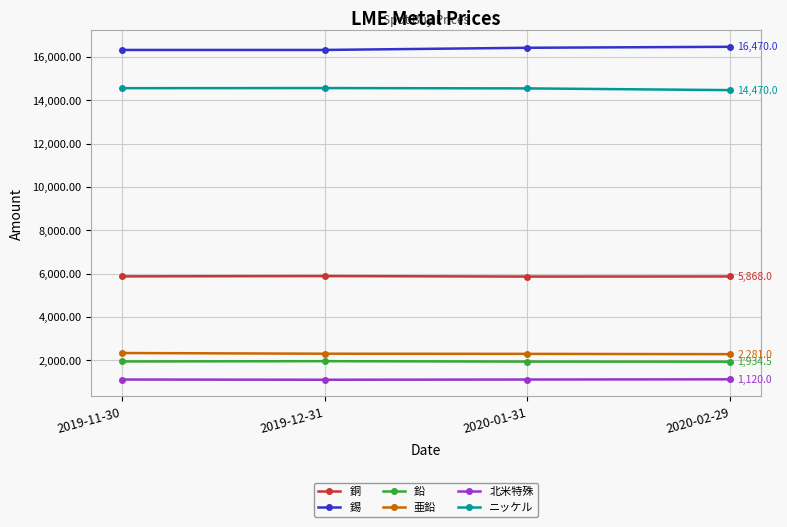

True or false: ニッケル and 亜鉛 intersect in this chart.

False